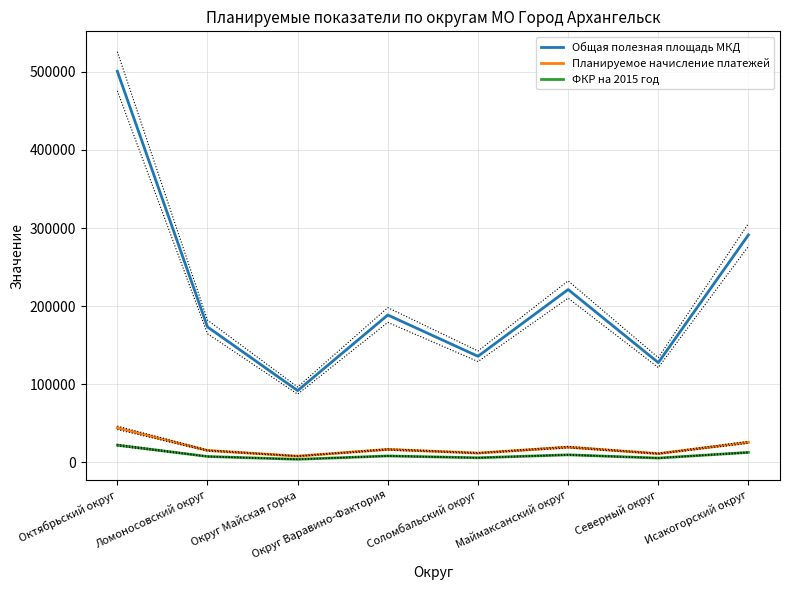

Rank the series at Октябрьский округ from lowest to highest value.

ФКР на 2015 год, Планируемое начисление платежей, Общая полезная площадь МКД